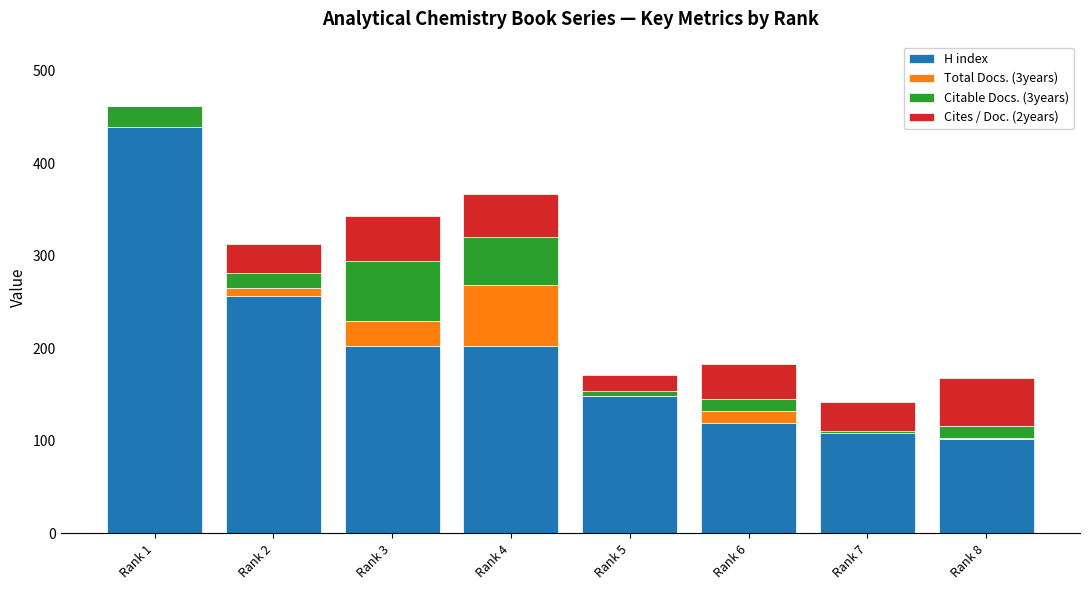

At which category is the sum across all series the highest?

Rank 1